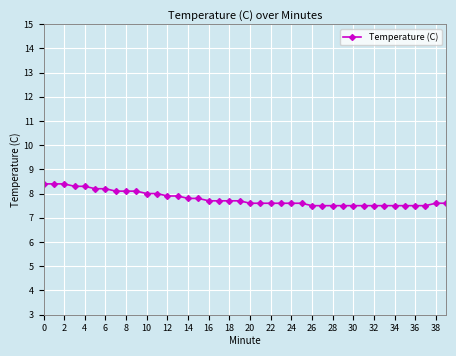

How many lines are shown in the chart?

1